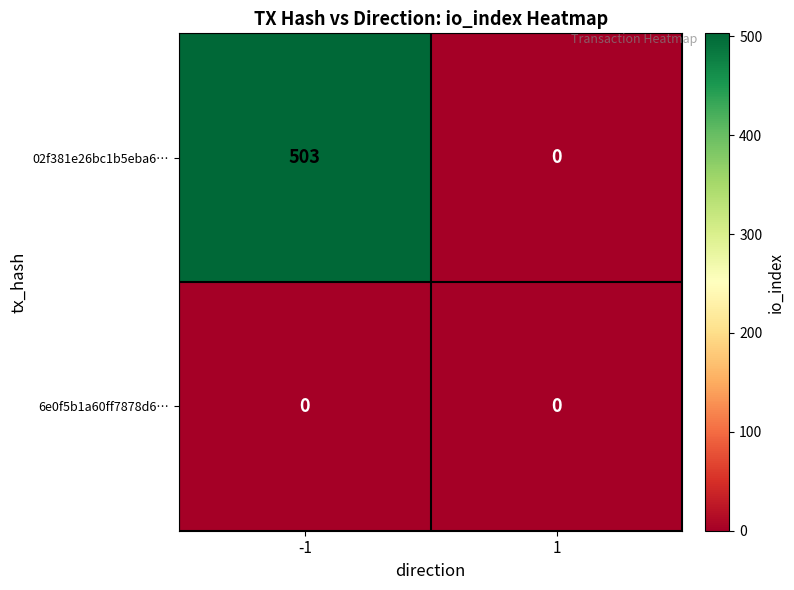

Is the value of 6e0f5b1a60ff7878d6… at 1 greater than the value of 02f381e26bc1b5eba6… at -1?

No